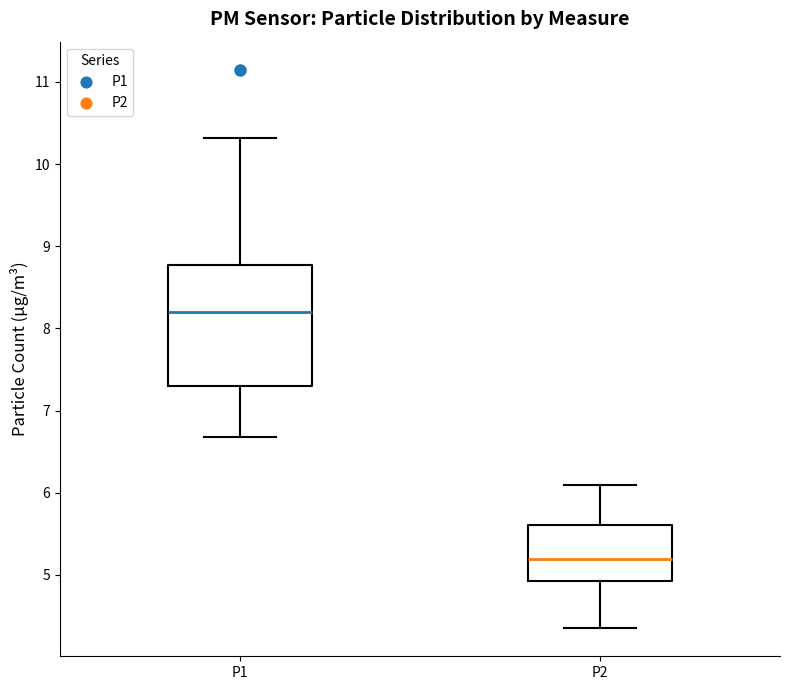

Reading left to right, transcribe this box plot: for each box, give where its median line is, the range the box spans, and where its two whiskers end, as read against the y-axis. The values are not printed on the chart, so give them approximately, as read against the axis.

P1: median 8.2, box 7.3 to 8.8, whiskers 6.7 to 10.3
P2: median 5.2, box 4.9 to 5.6, whiskers 4.4 to 6.1